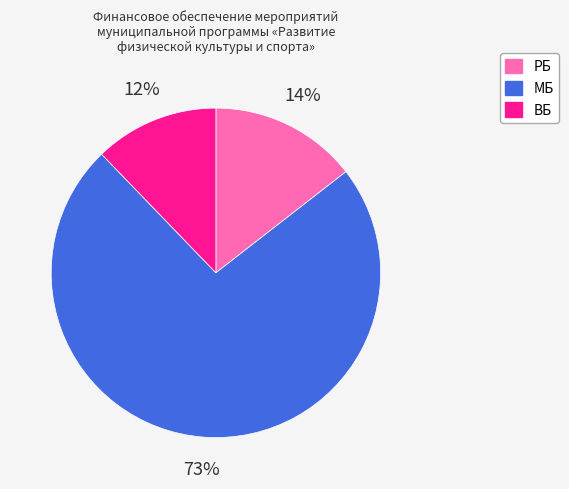

What is the largest slice in the pie chart?

МБ